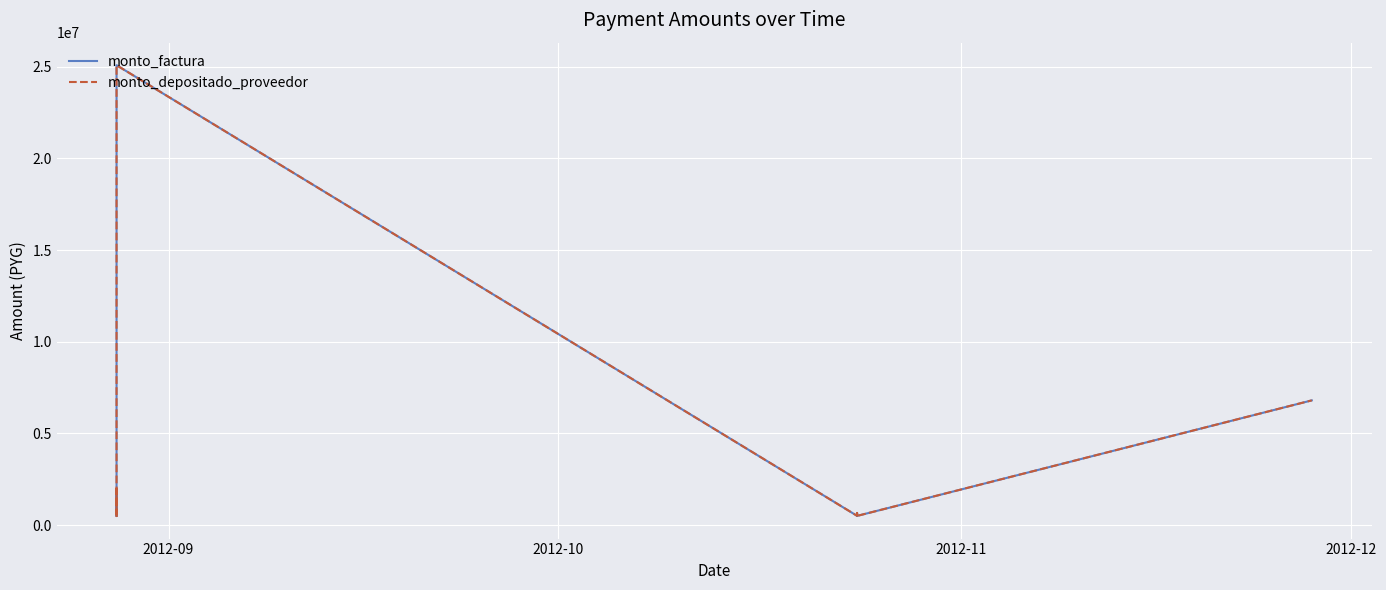

The monto_depositado_proveedor series shows 669926 at 5. True or false?

False